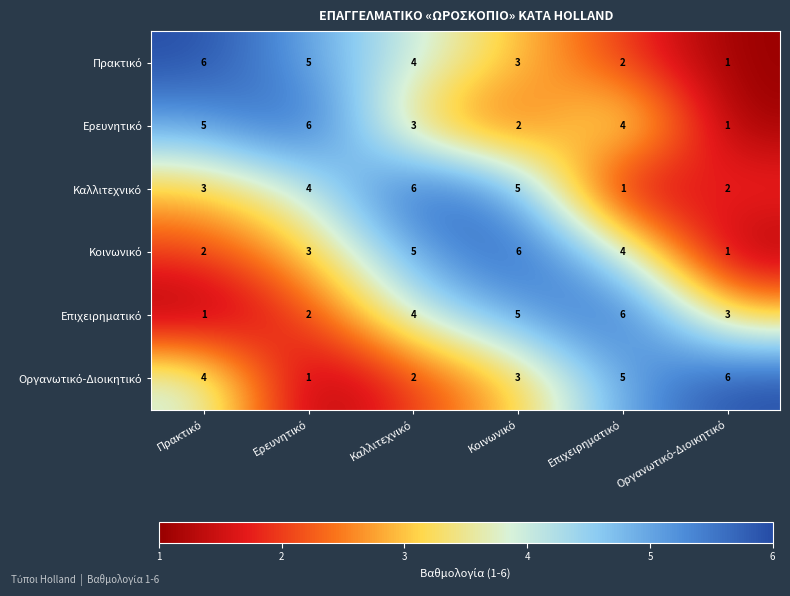

What is the greatest value displayed?

6